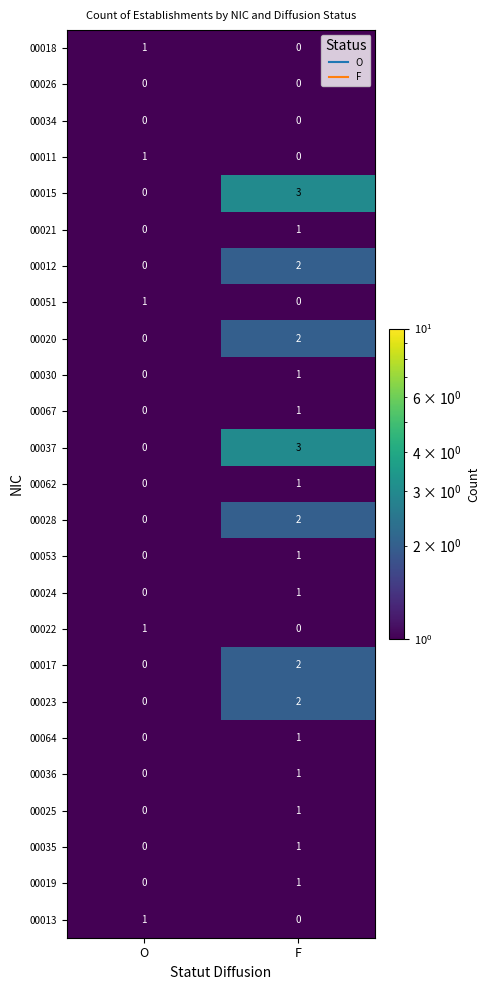

At which category does the chart reach its peak across all series?

F